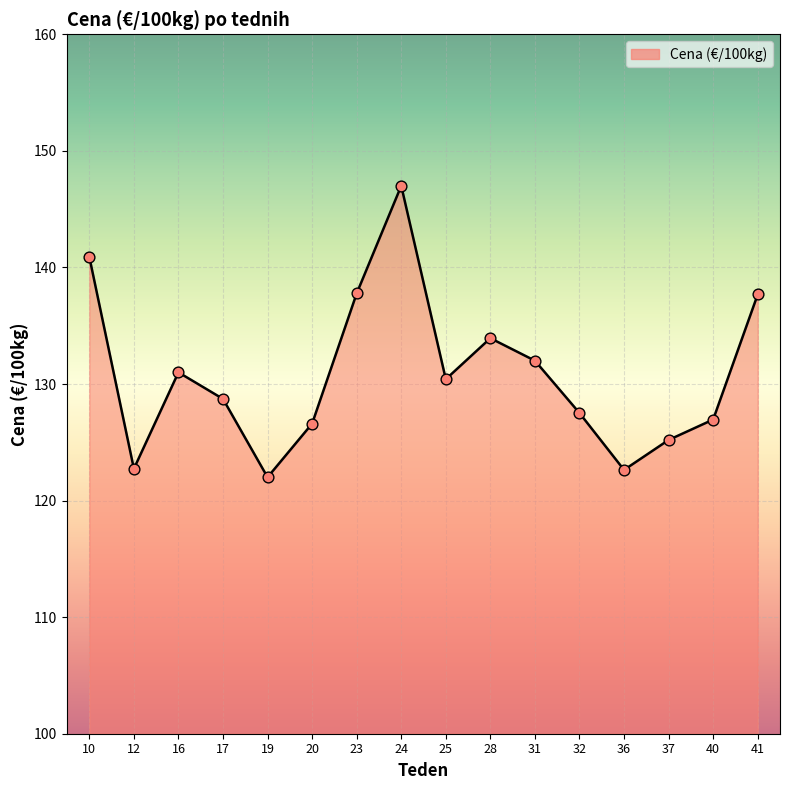

Which has a higher value, 17 or 24?

24